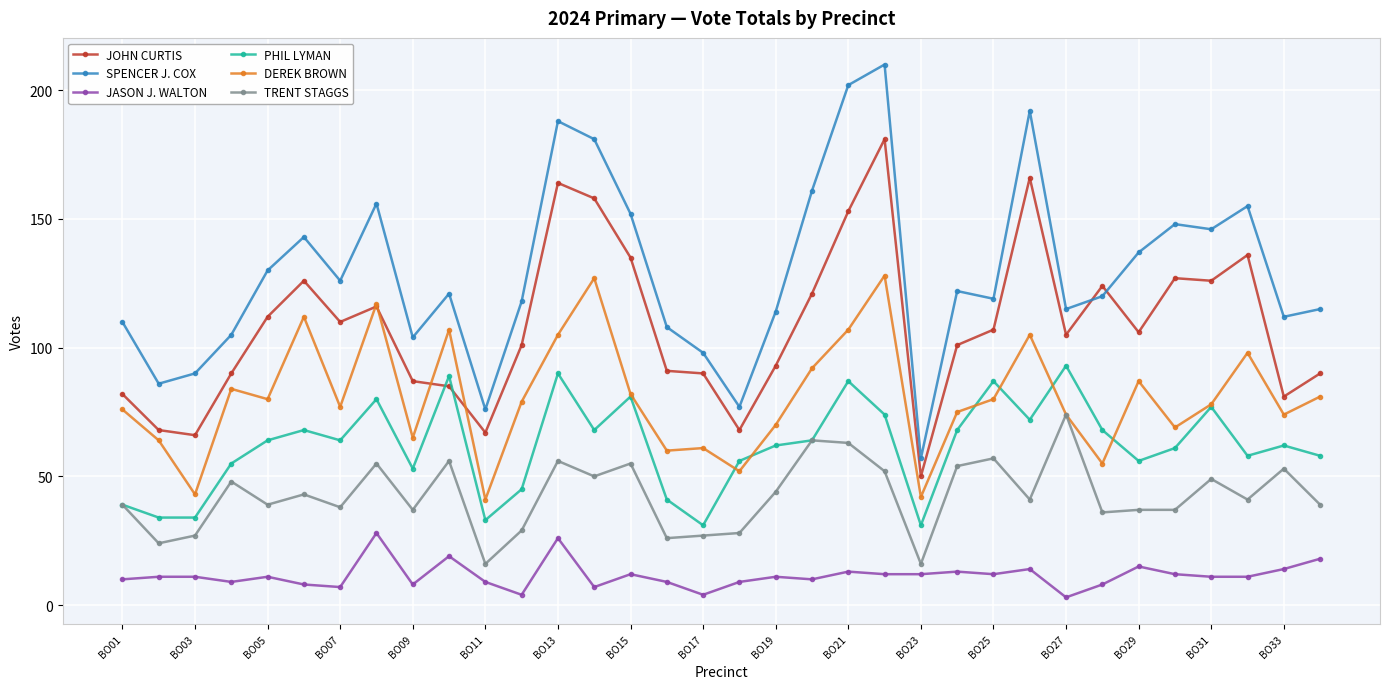

Which series has the largest total across all categories?

SPENCER J. COX